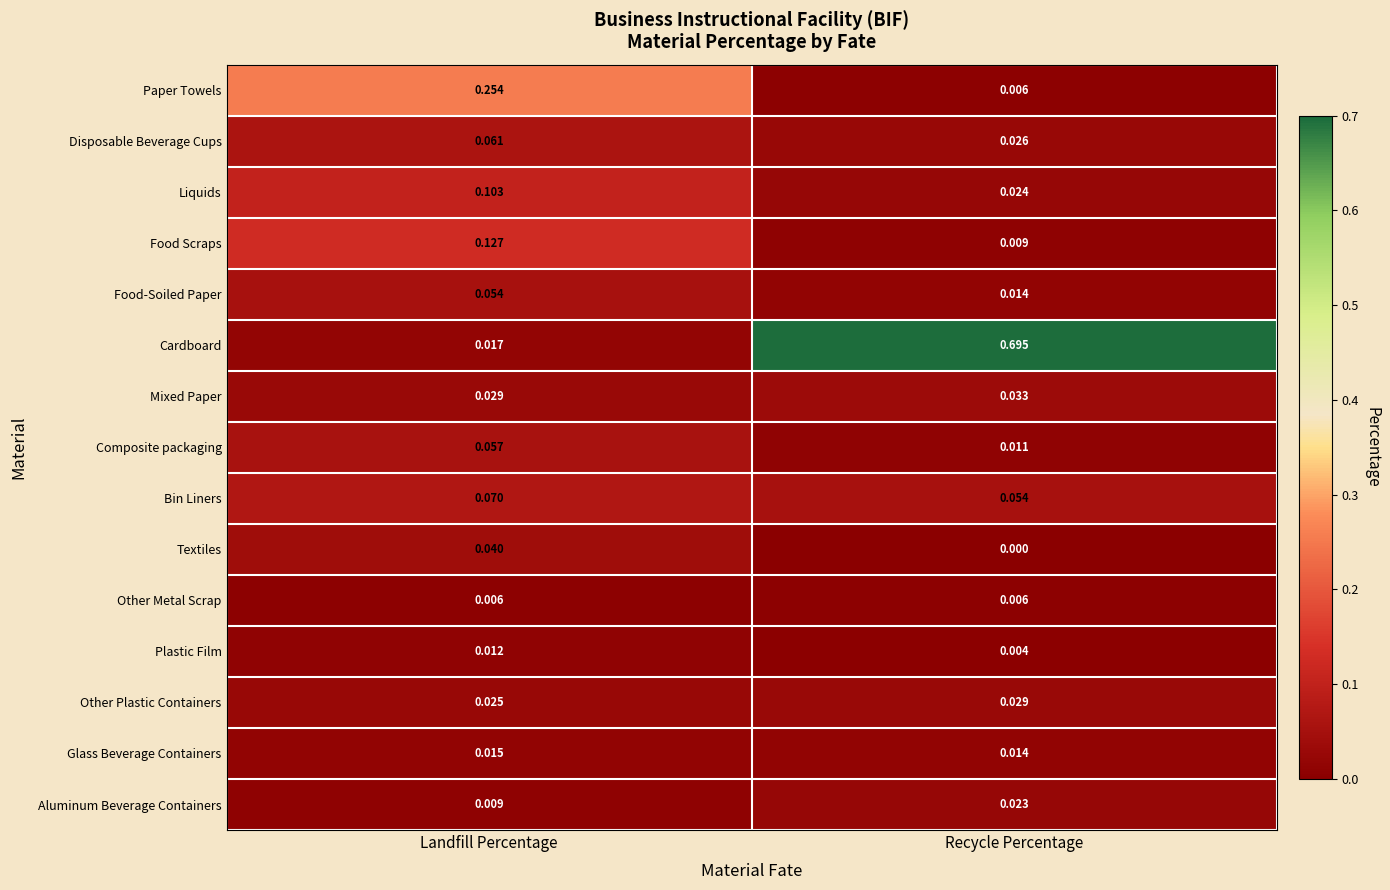

Is the value of Paper Towels at Landfill Percentage greater than the value of Liquids at Recycle Percentage?

Yes